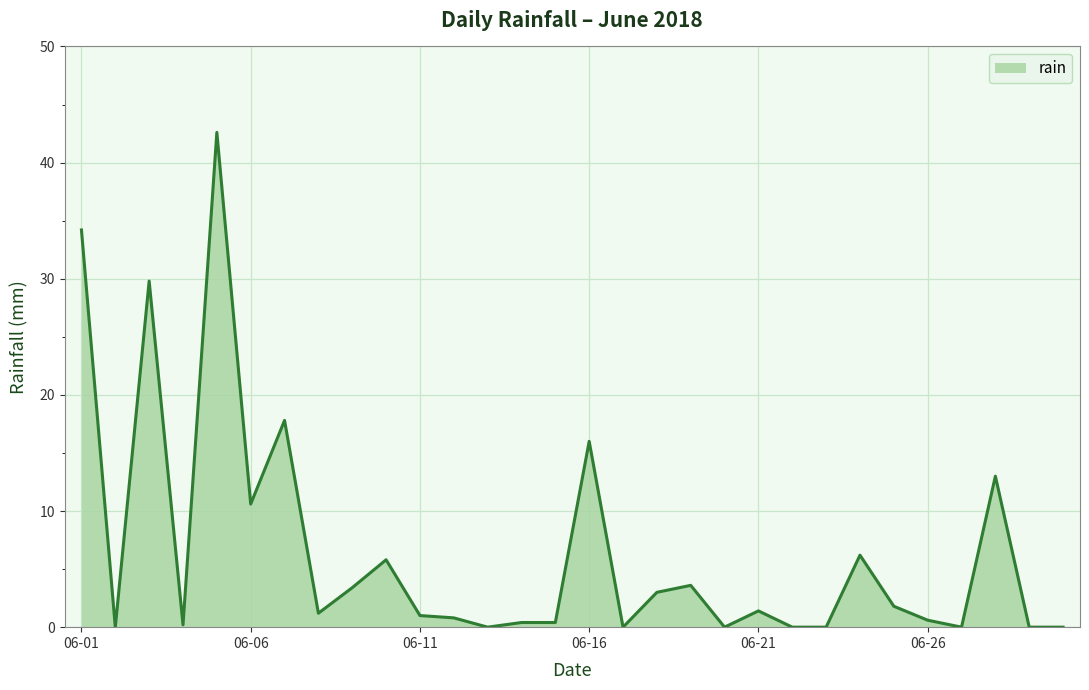

What is the greatest value displayed?

42.6